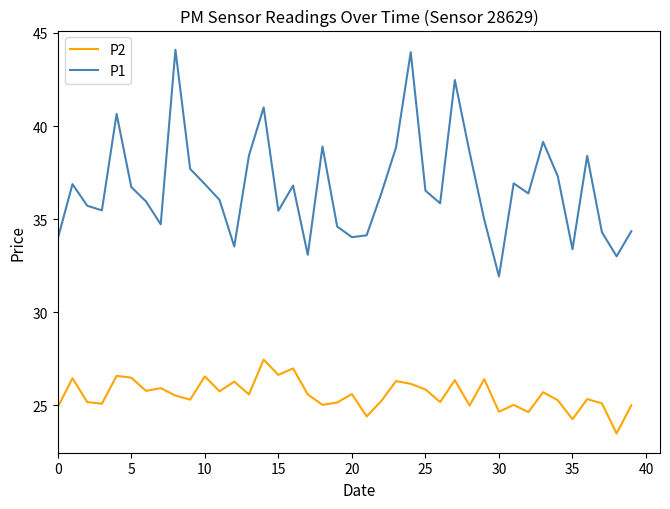

How many lines are shown in the chart?

2